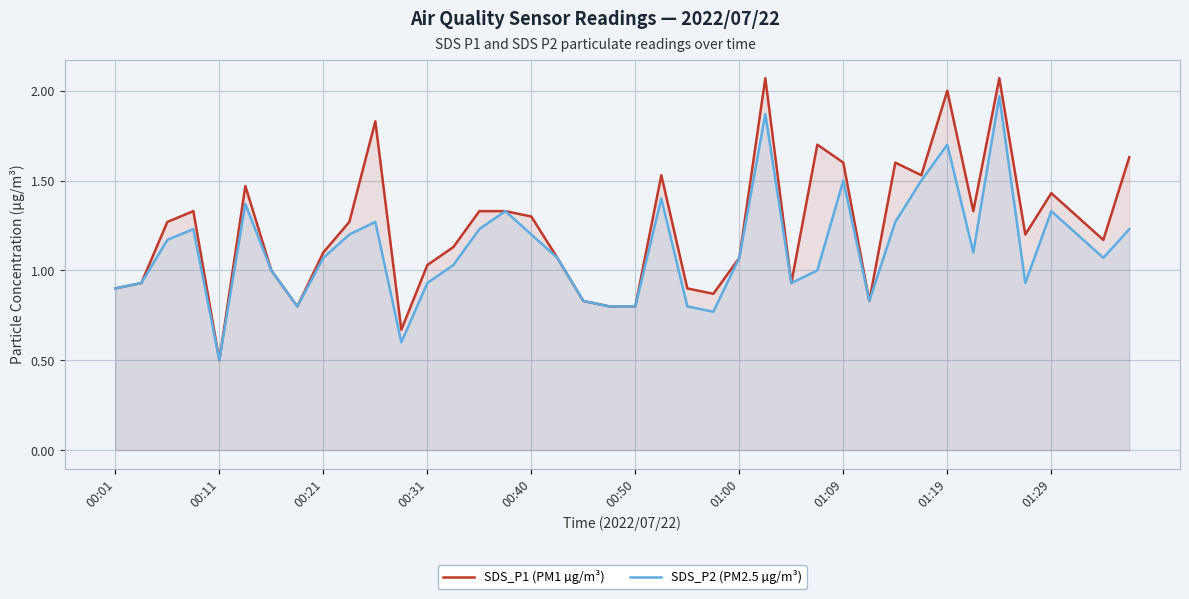

At which category does the chart reach its minimum across all series?

00:11